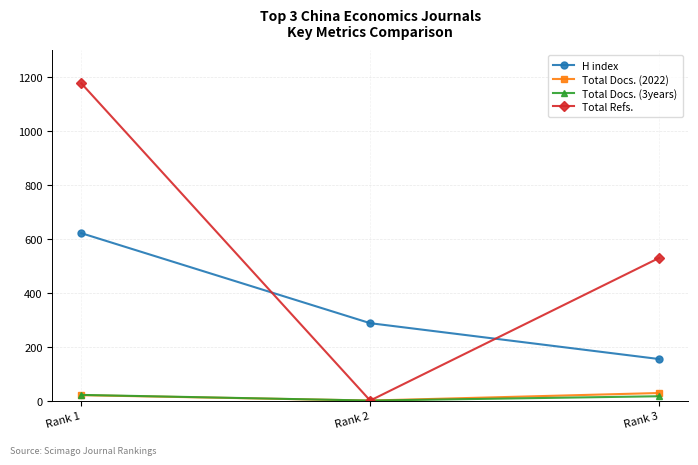

Which series has the largest total across all categories?

Total Refs.